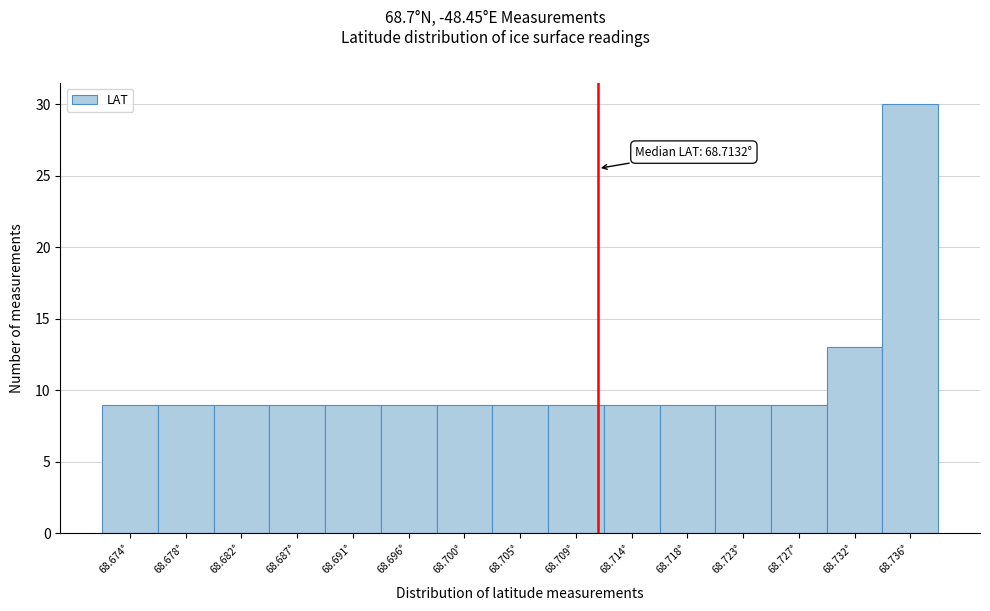

Reading left to right, transcribe all the data shown in this chart.

9	9	9	9	9	9	9	9	9	9	9	9	9	13	30